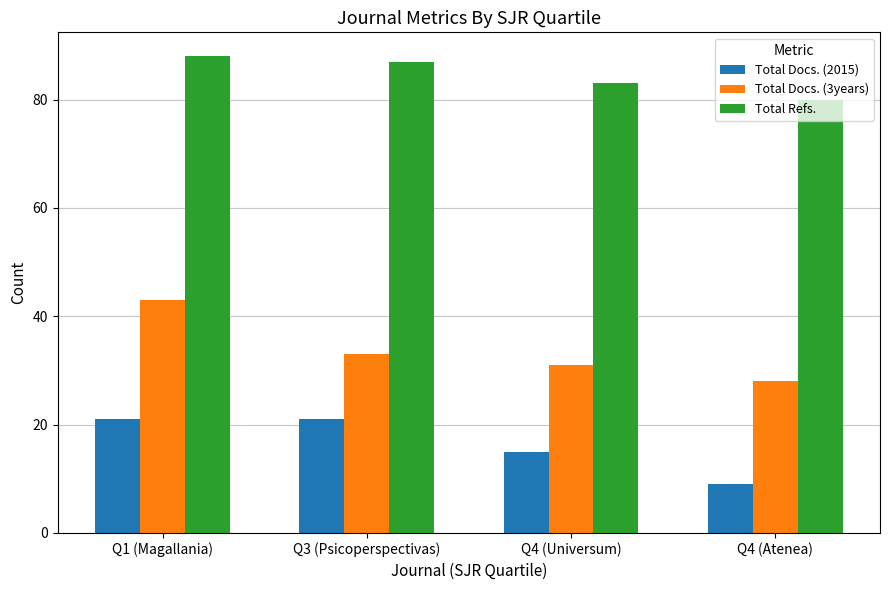

What is the label of the 3rd bar from the right?

Q3 (Psicoperspectivas)